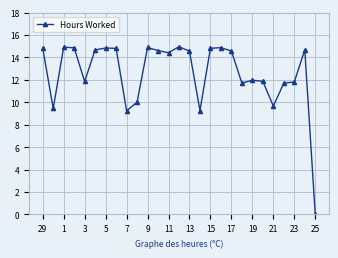

What is the value of the 3rd point from the left?

14.9